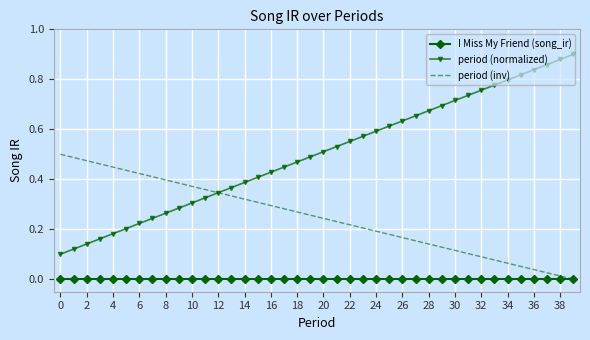

How many values in period (inv) are above zero?

39